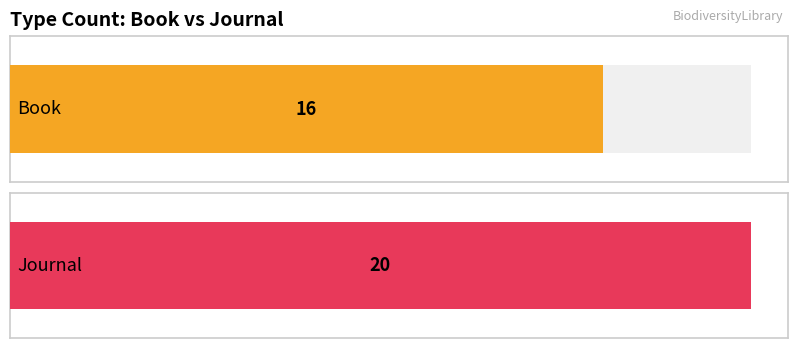

Is it true that Journal equals 2438 at 4?

False